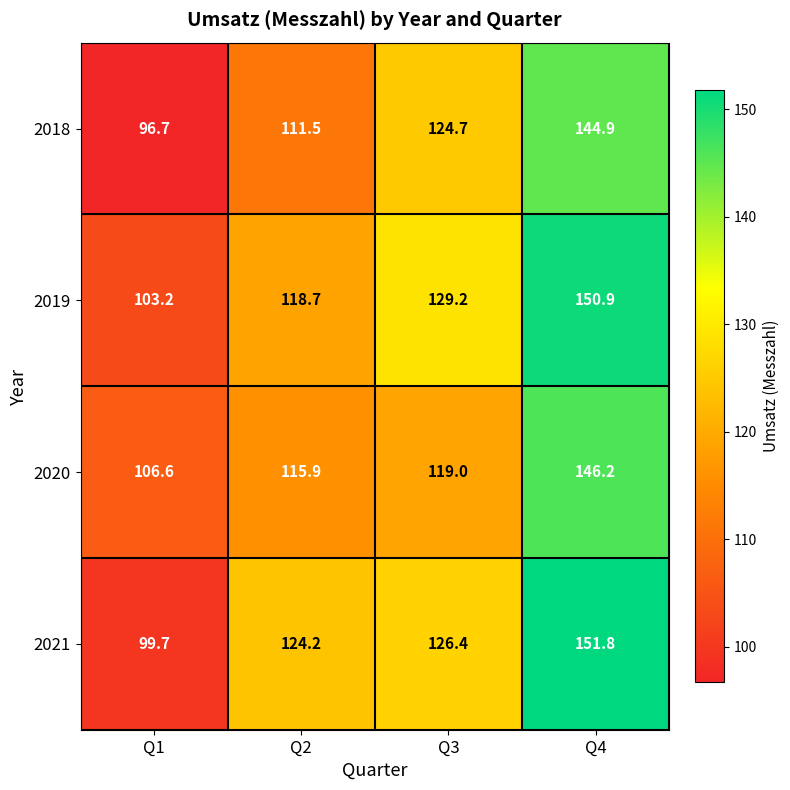

Count the number of categories in the chart.

4